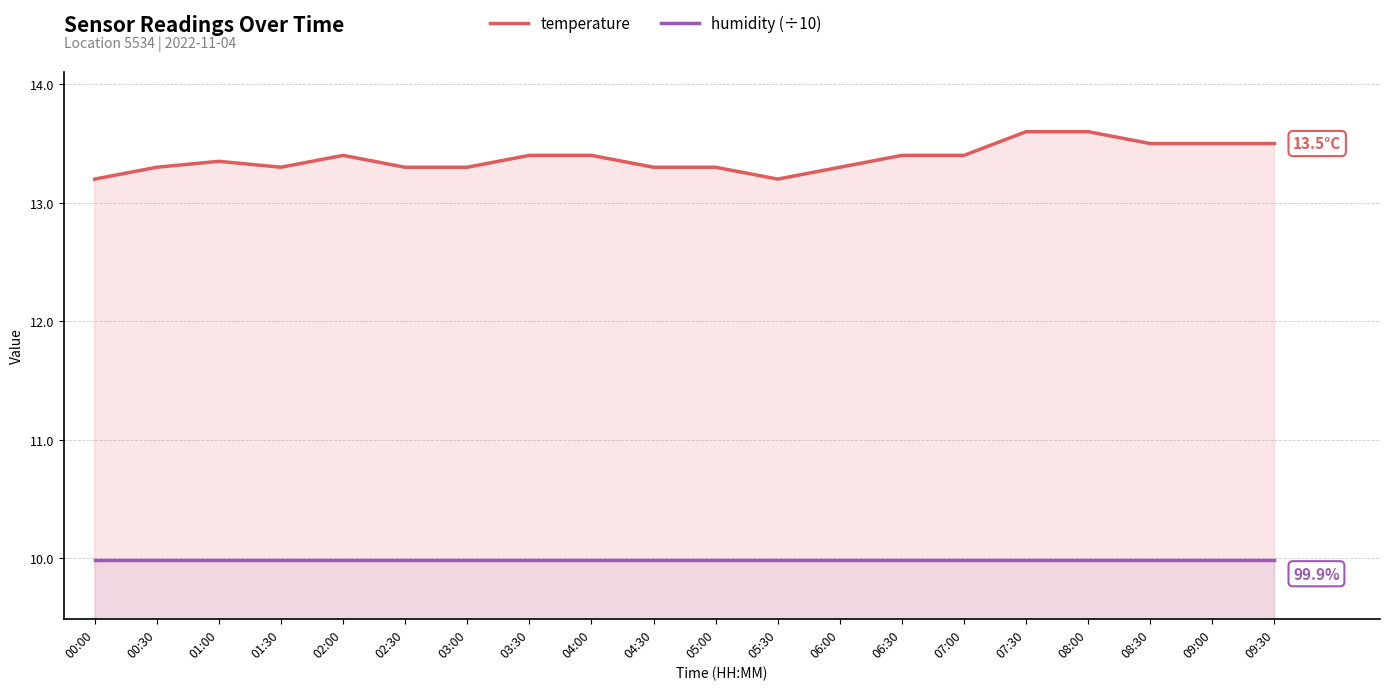

Reading left to right, transcribe all the data shown in this chart.

temperature: 00:00=13.2	00:30=13.3	01:00=13.3	01:30=13.3	02:00=13.4	02:30=13.3	03:00=13.3	03:30=13.4	04:00=13.4	04:30=13.3	05:00=13.3	05:30=13.2	06:00=13.3	06:30=13.4	07:00=13.4	07:30=13.6	08:00=13.6	08:30=13.5	09:00=13.5	09:30=13.5
humidity (÷10): 00:00=10.0	00:30=10.0	01:00=10.0	01:30=10.0	02:00=10.0	02:30=10.0	03:00=10.0	03:30=10.0	04:00=10.0	04:30=10.0	05:00=10.0	05:30=10.0	06:00=10.0	06:30=10.0	07:00=10.0	07:30=10.0	08:00=10.0	08:30=10.0	09:00=10.0	09:30=10.0